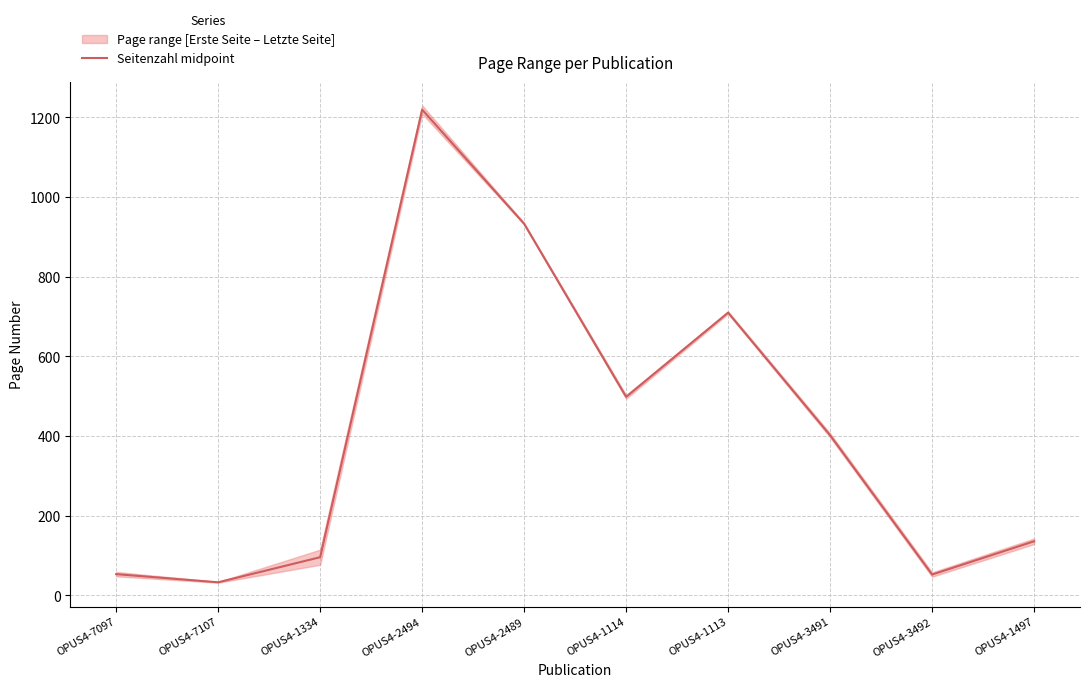

What position from the right is OPUS4-7097?

10